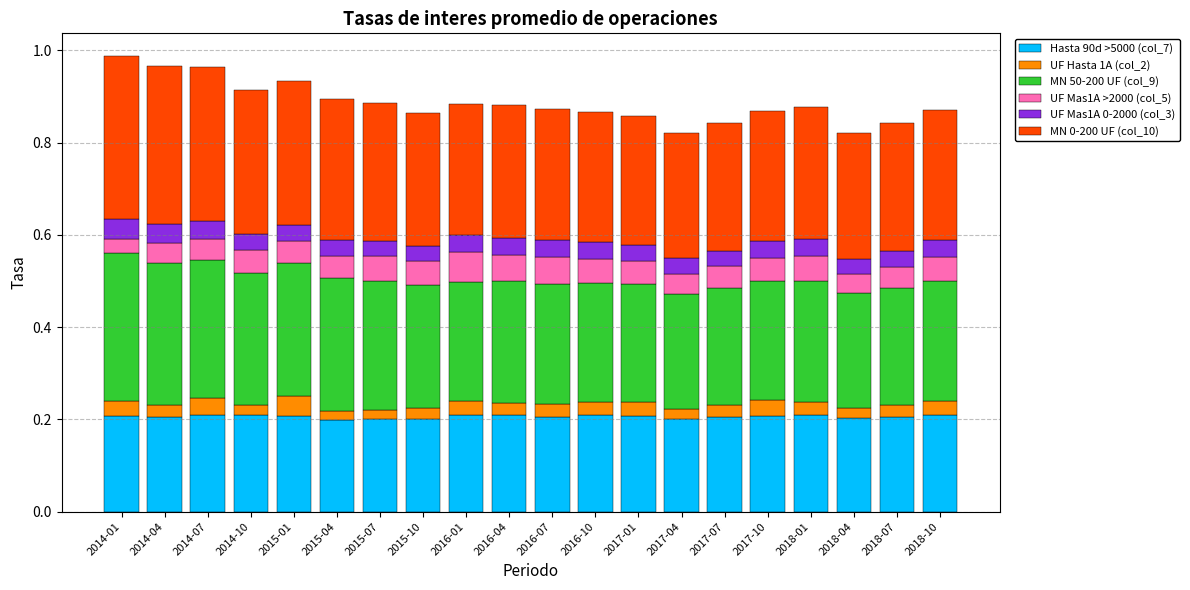

Are the bars grouped side by side (vs. stacked)?

No